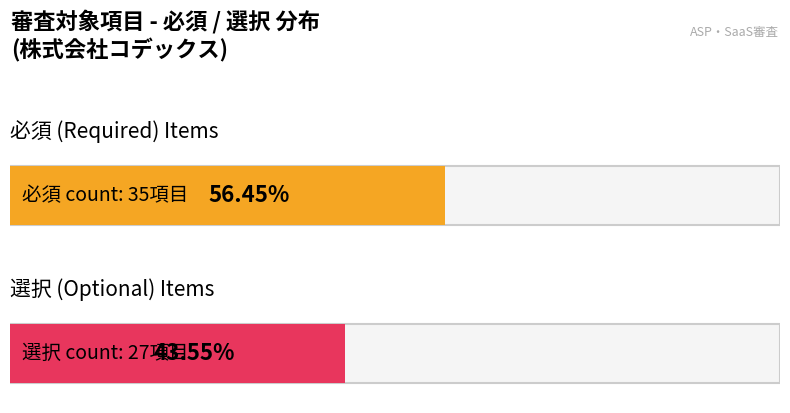

The 選択 series shows 16 at 必須. True or false?

False